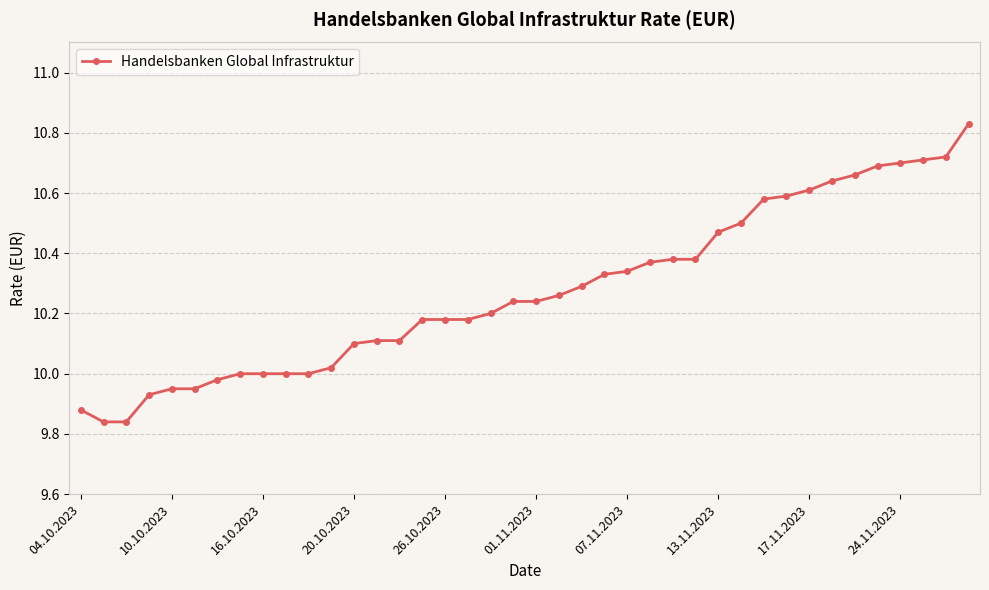

What is the sum of all values?

411.0